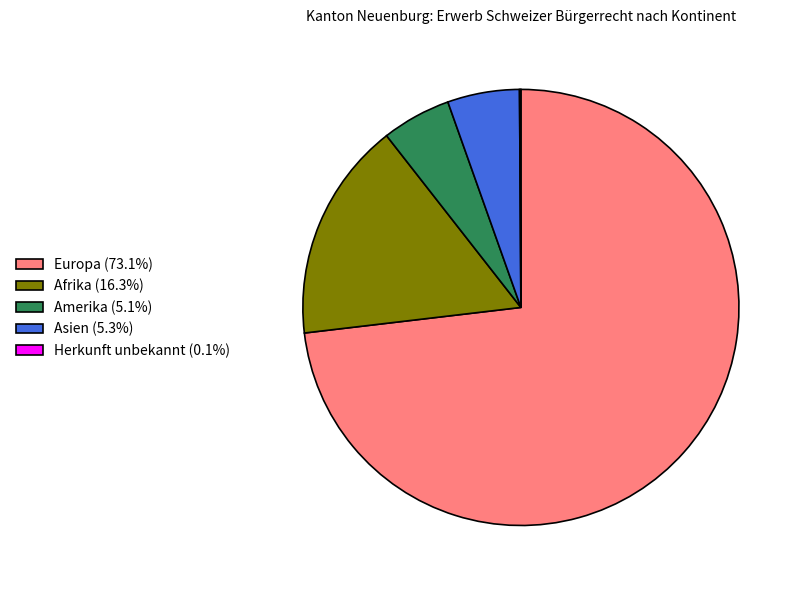

What is the majority slice?

Europa